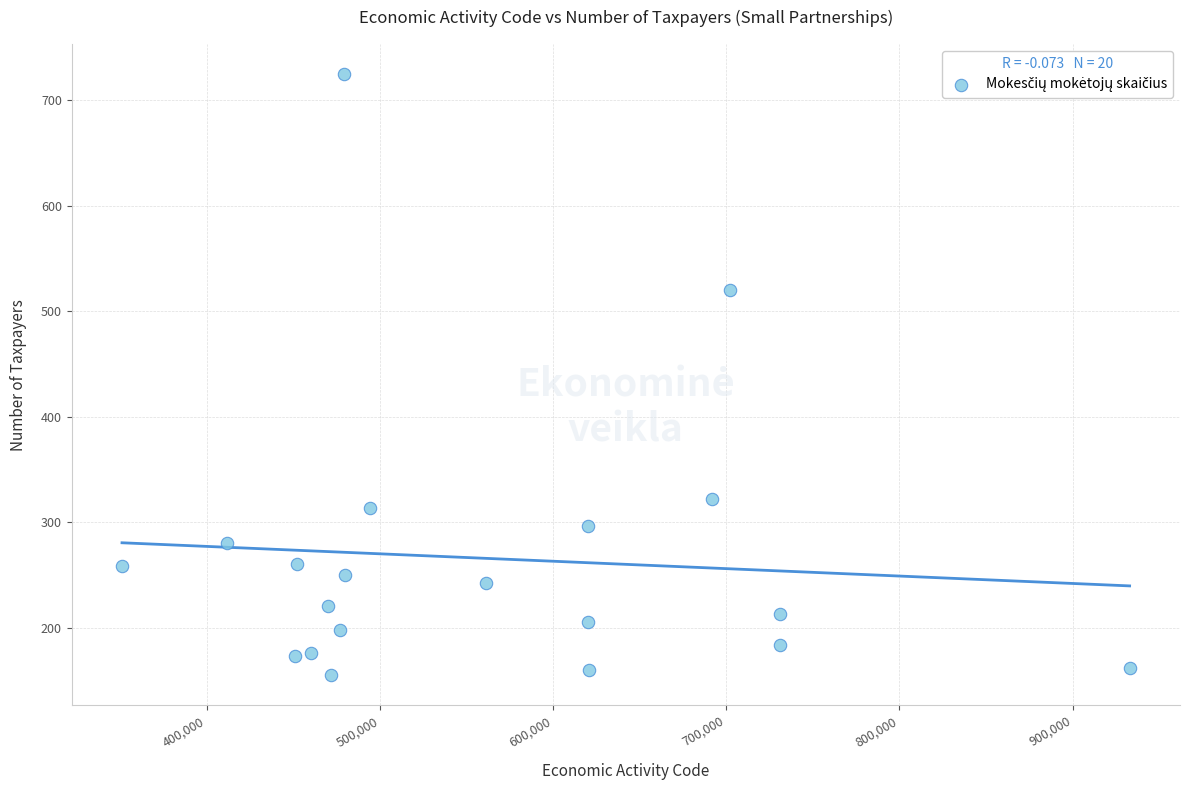

What is the range of X values (max minus min)?

581800